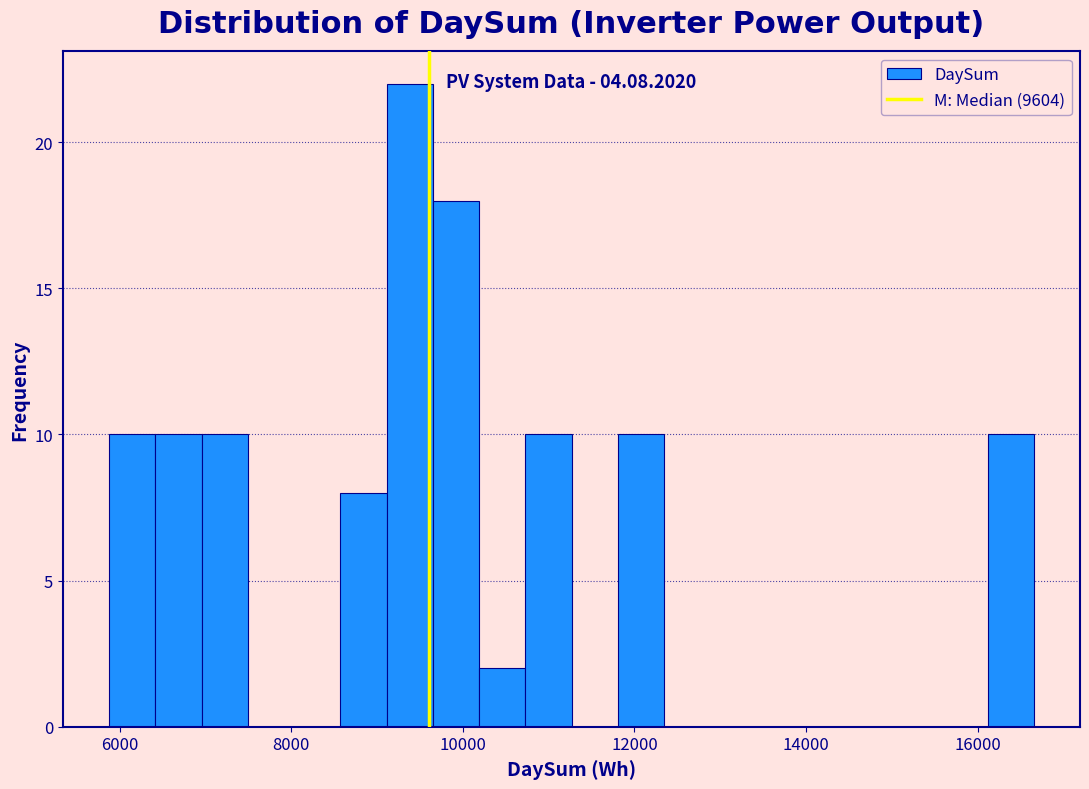

Around what value on the x-axis is the tallest bar? Give the approximate position of its centre, as read against the axis.

9400